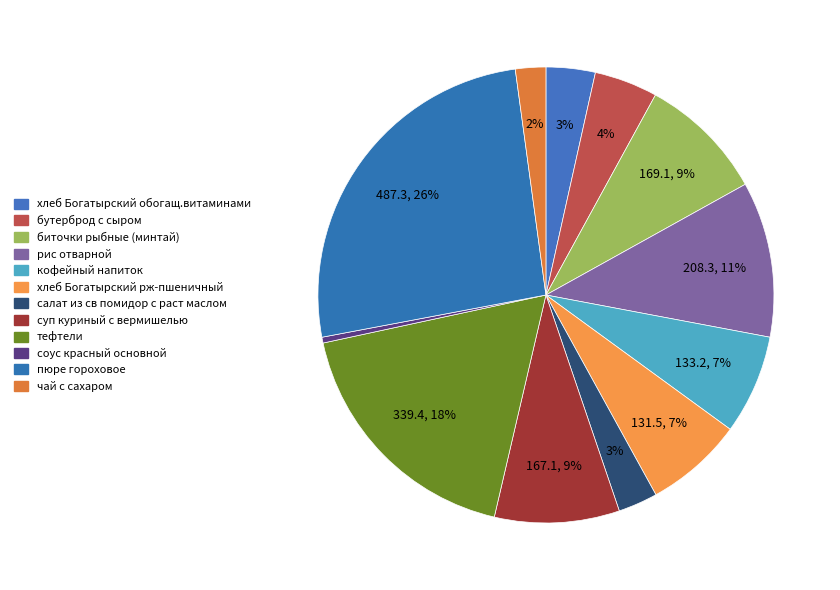

What is the change in value from кофейный напиток to чай с сахаром?

-92.6